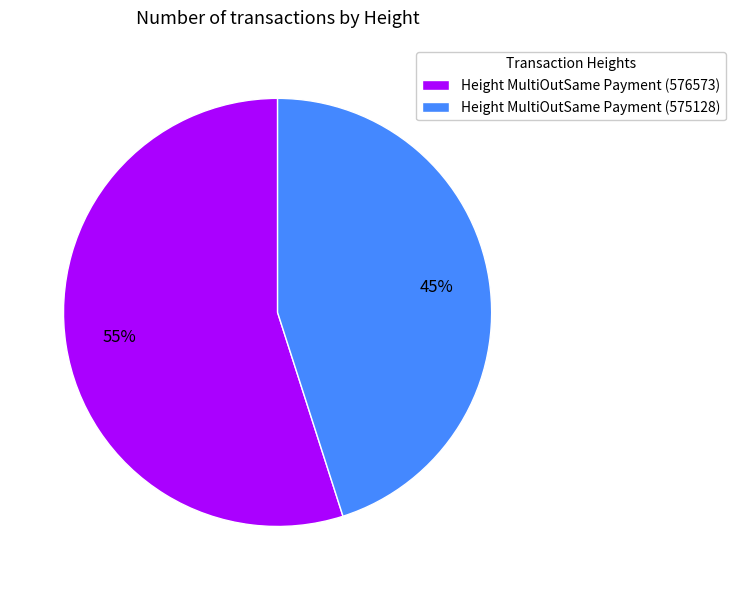

To the nearest percent, what portion does Height MultiOutSame Payment (575128) represent?

45%